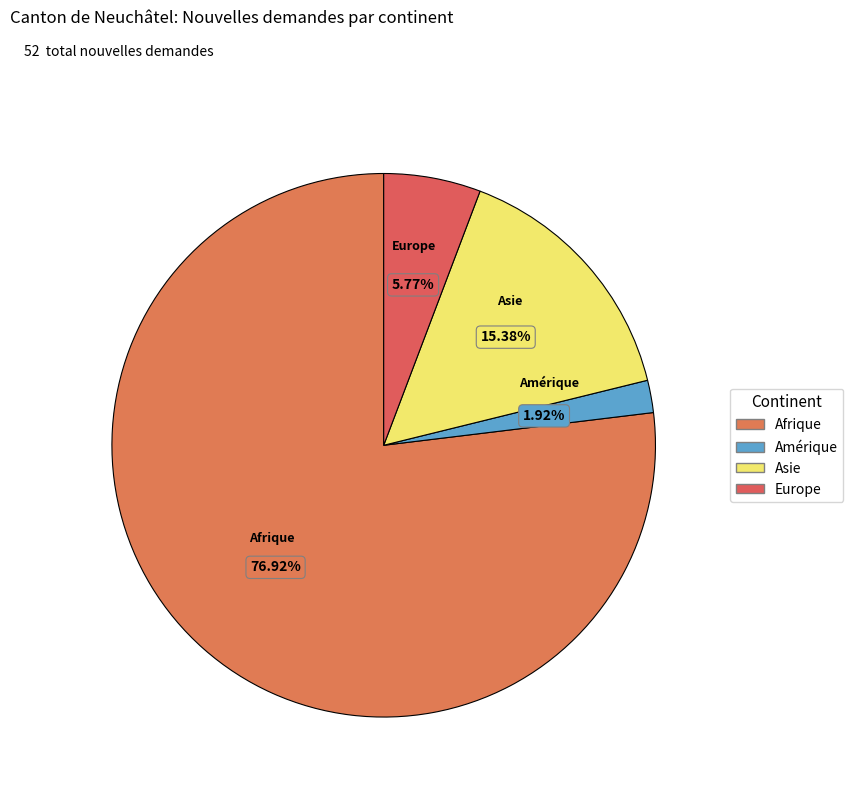

Rank the categories by value from lowest to highest.

Amérique, Europe, Asie, Afrique